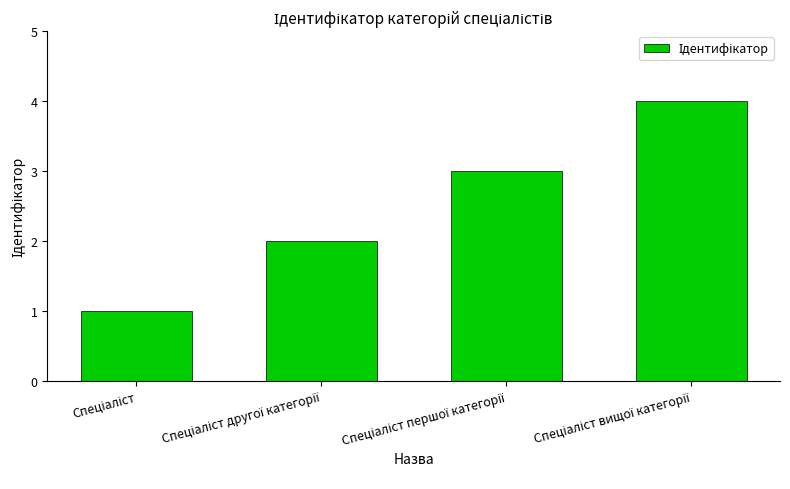

Reading left to right, list all the values displayed in this chart.

1	2	3	4